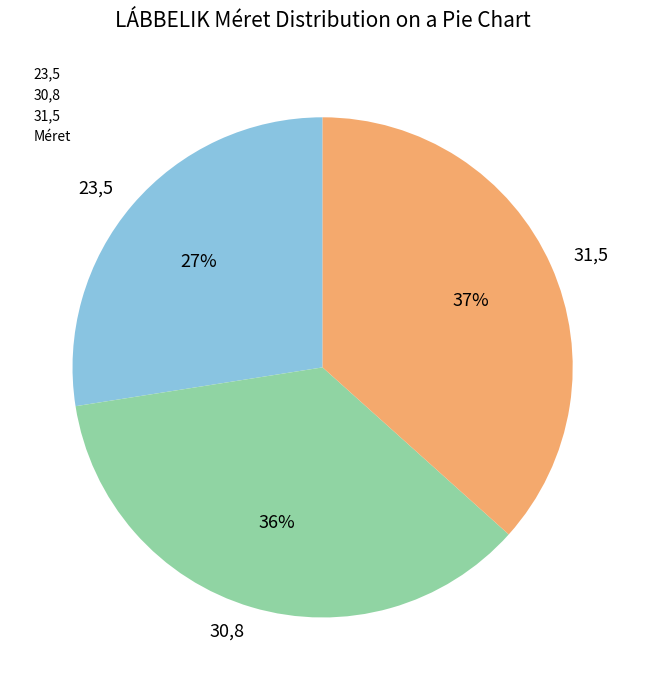

Combined, do 23,5 and 31,5 account for over 50%?

Yes